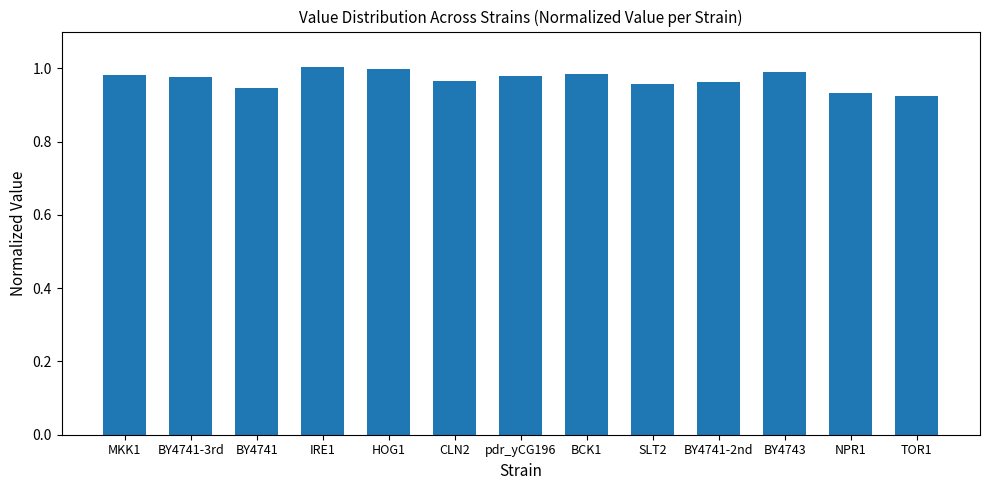

What is the sum of the values at IRE1 and MKK1?

2.0